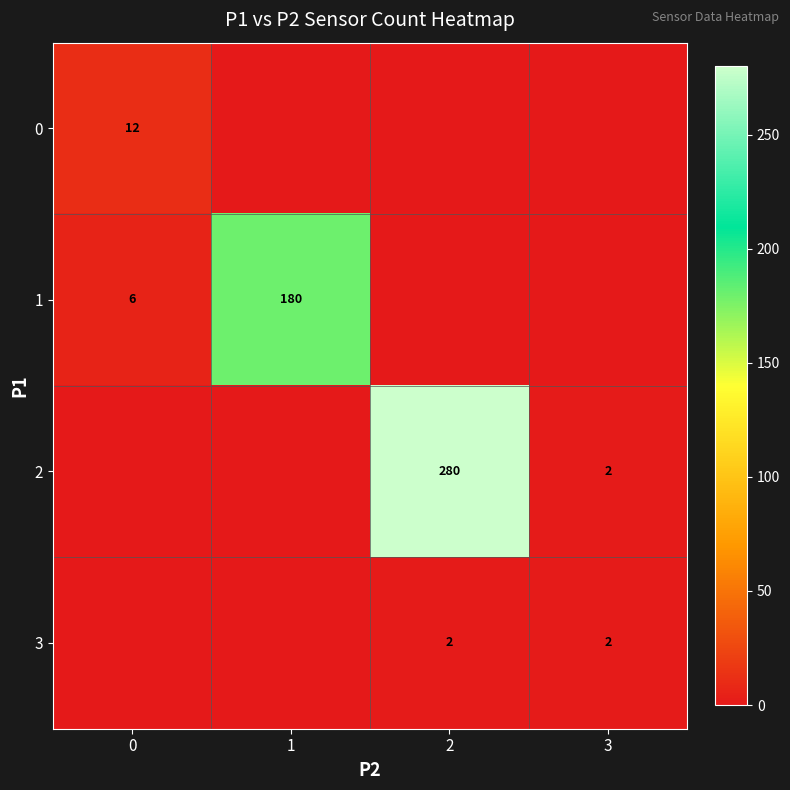

The 3 series shows 2 at 3. True or false?

True